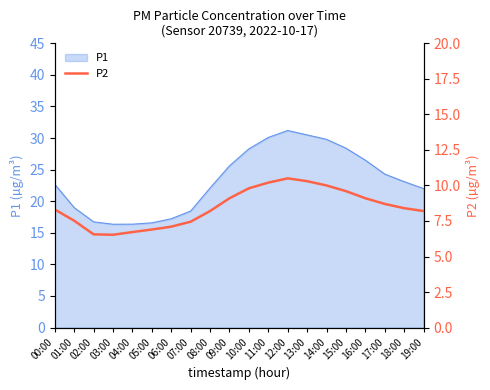

What is the average value?

8.5